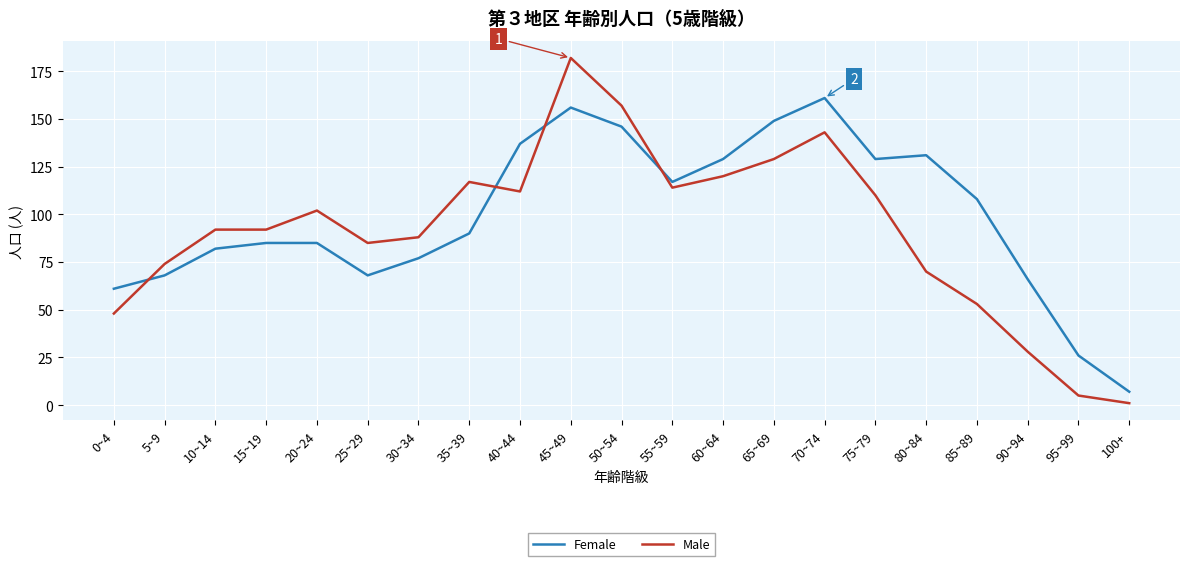

What is the spread (max minus min) of values at 15~19?

7